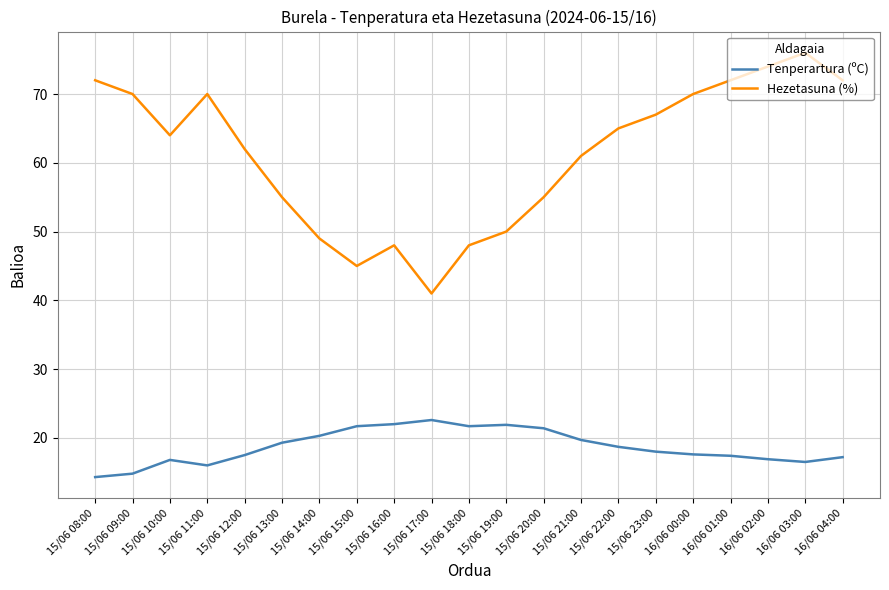

Which series has the largest total across all categories?

Hezetasuna (%)